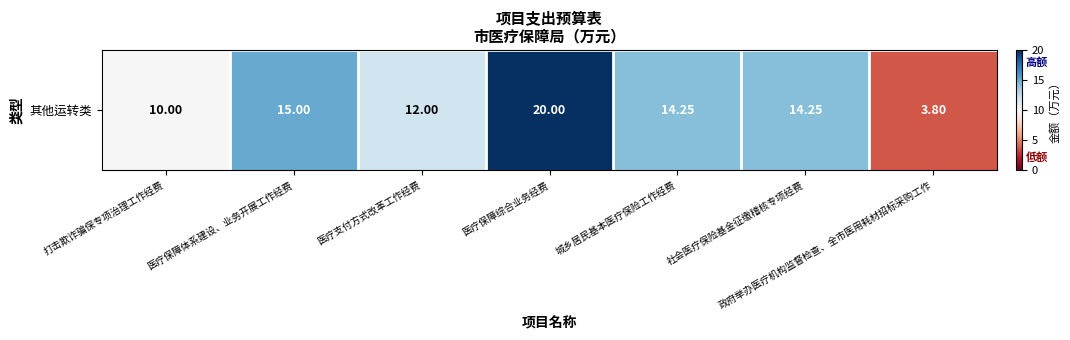

Which label corresponds to the smallest value in the chart?

政府举办医疗机构监督检查、全市医用耗材招标采购工作